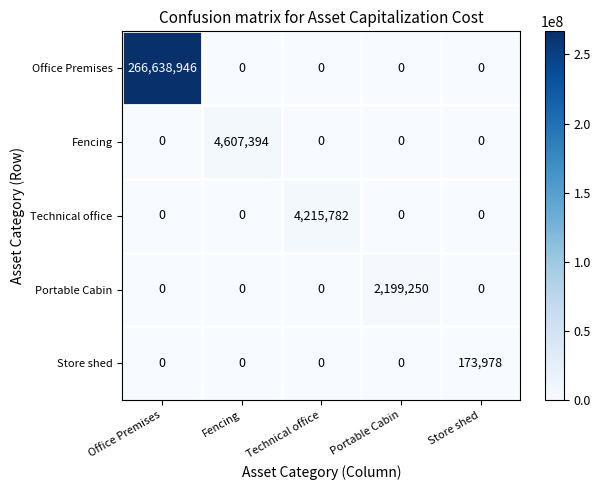

The value of Office Premises at Technical office is 0. True or false?

True